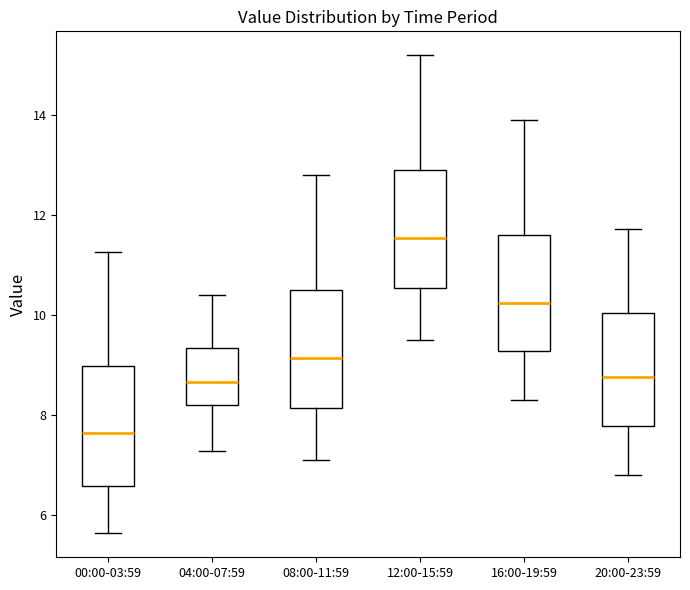

Which box has the lowest median line?

00:00-03:59